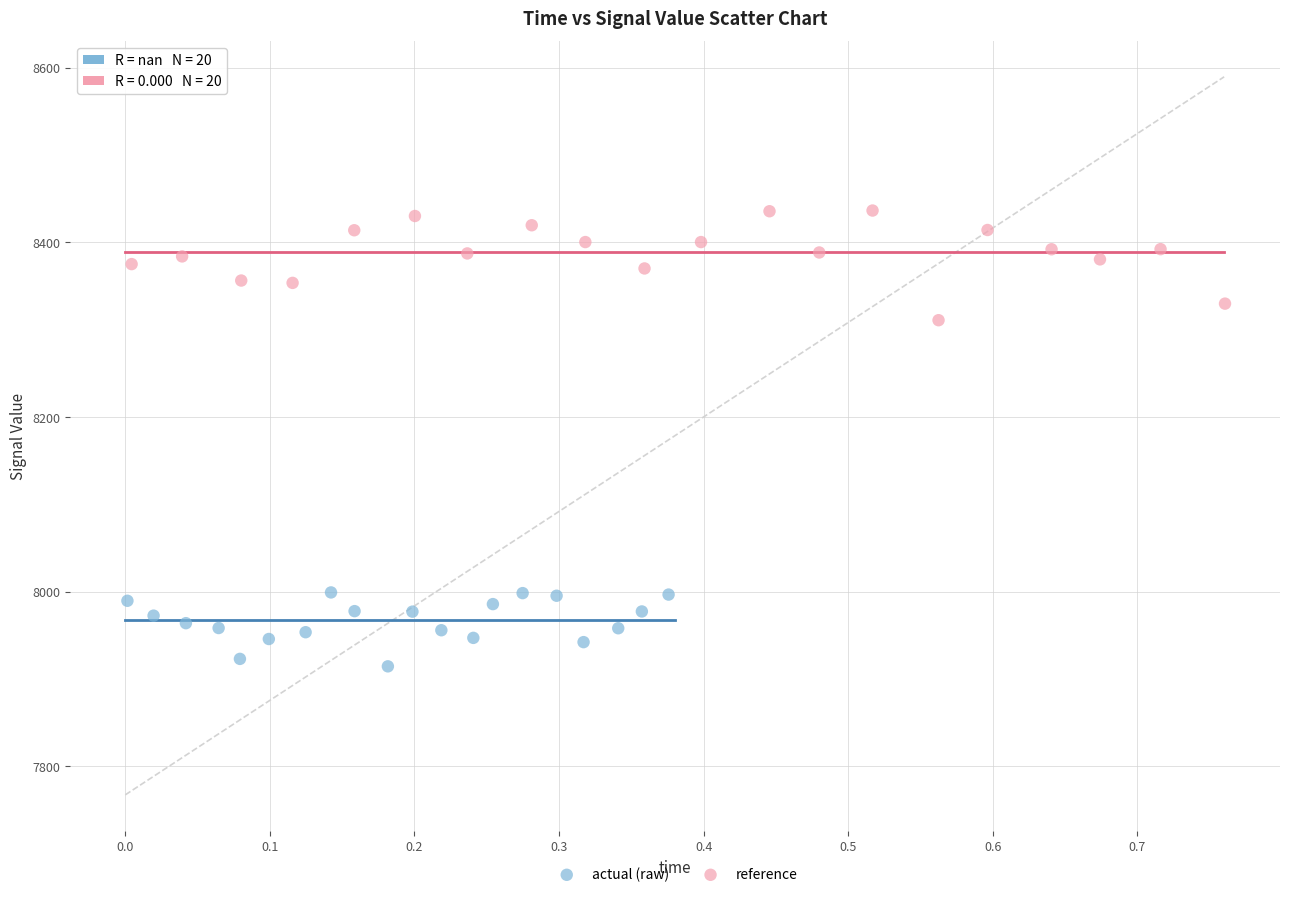

What are all the series names shown in the legend?

actual (raw), reference